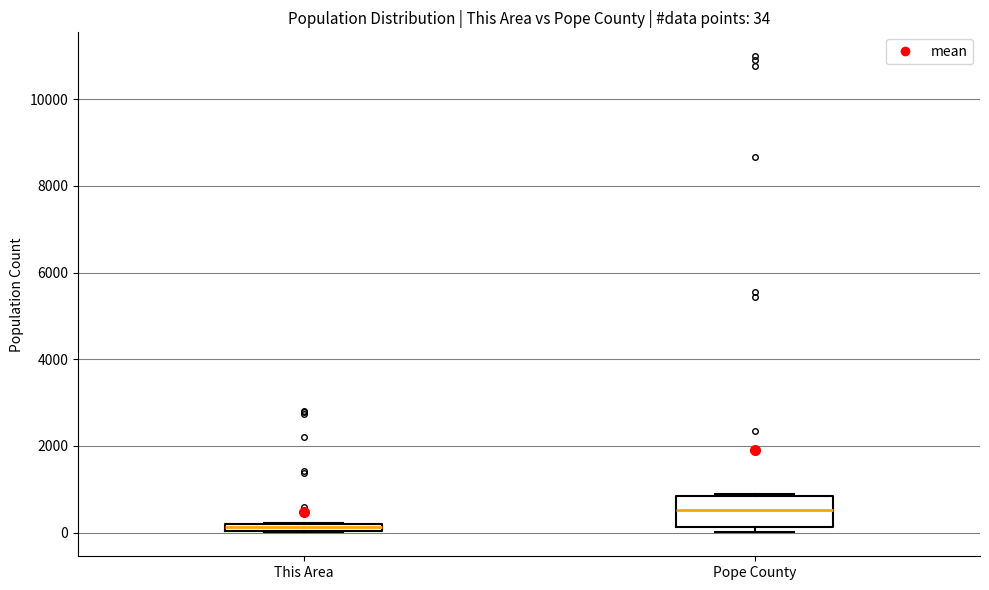

Which box is the tallest, from its lower edge to its upper edge?

Pope County